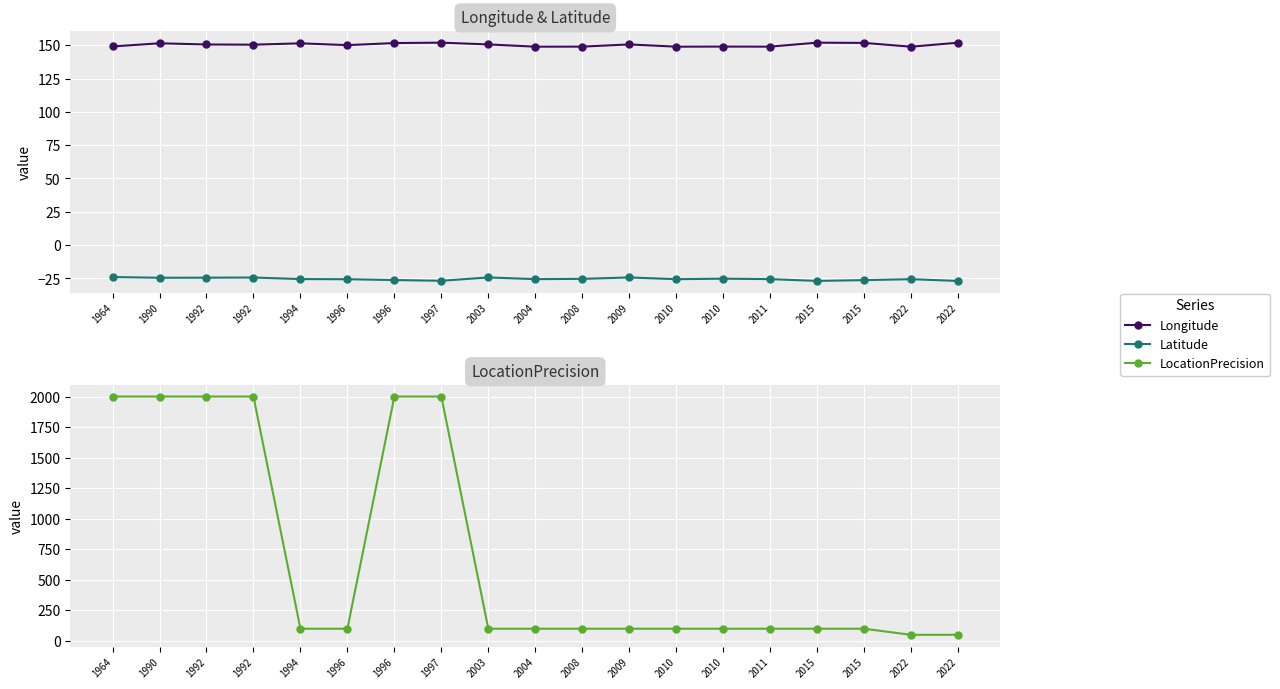

Is this an area chart (filled region under the line)?

No